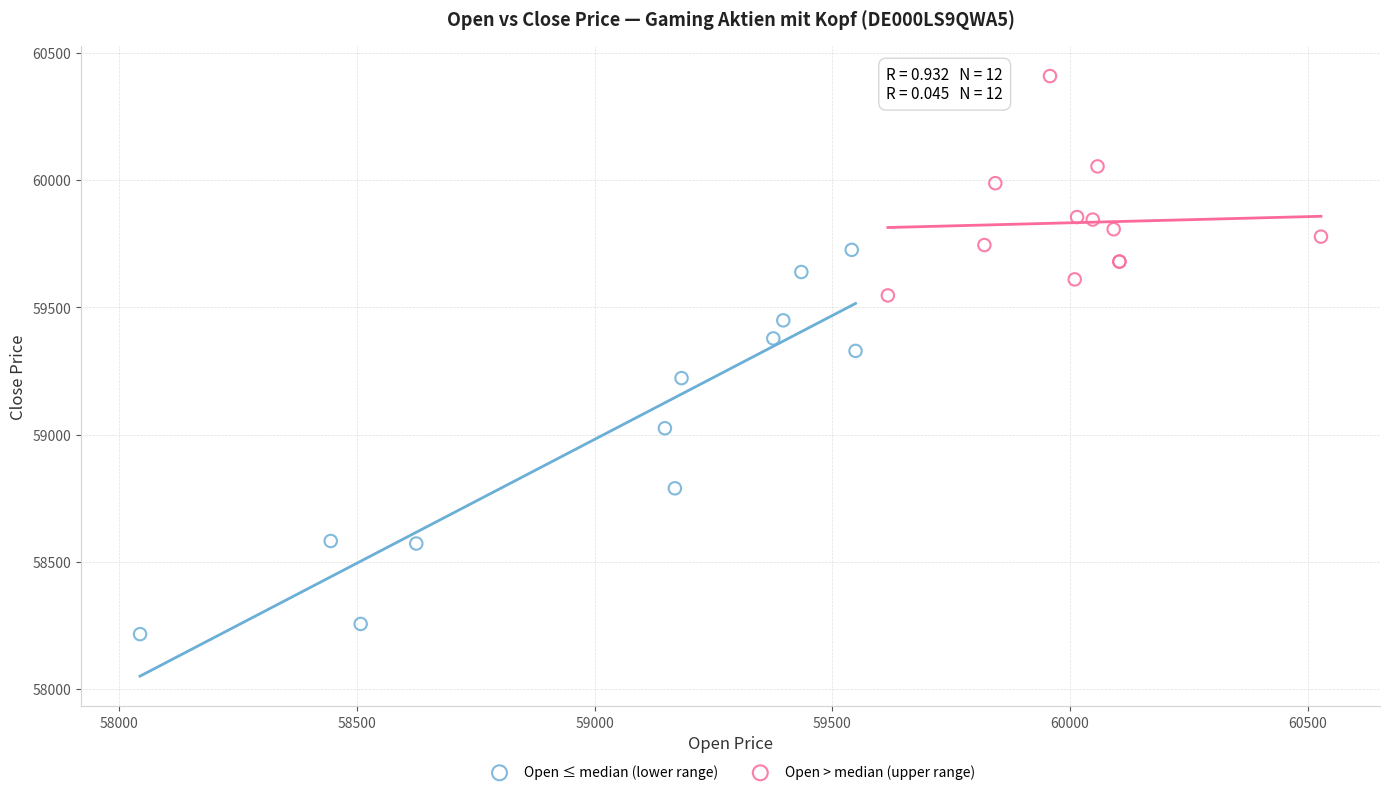

Which series has the widest spread of Y values?

Open ≤ median (lower range)